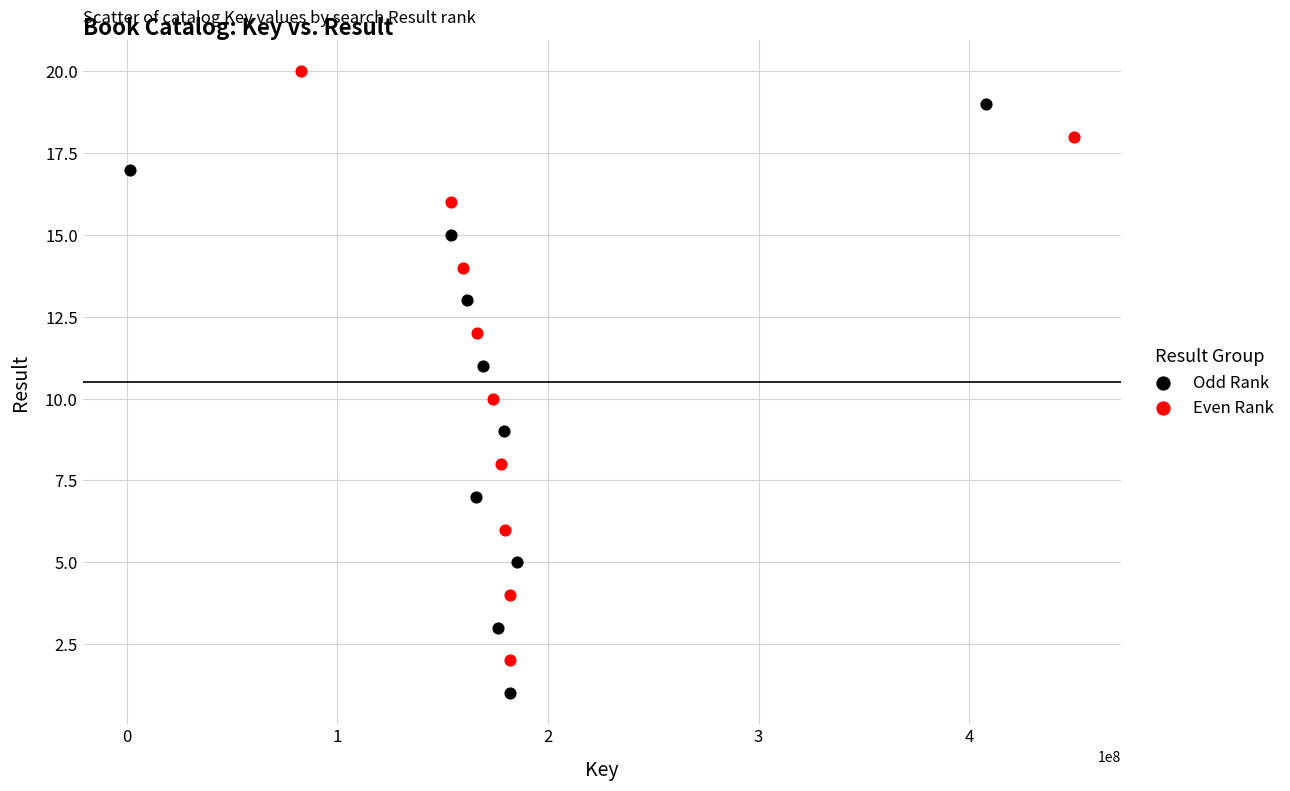

Which series contains the highest Y value?

Even Rank